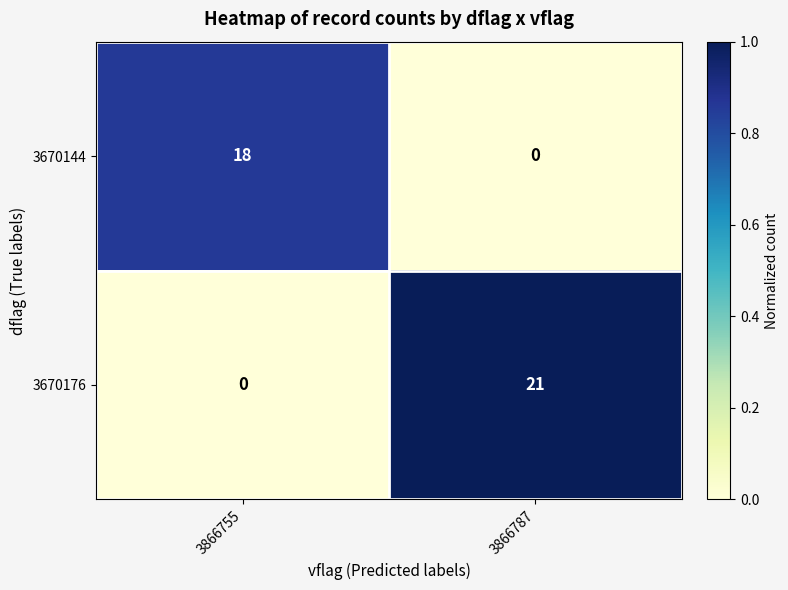

What is the spread (max minus min) of values at 3866787?

21